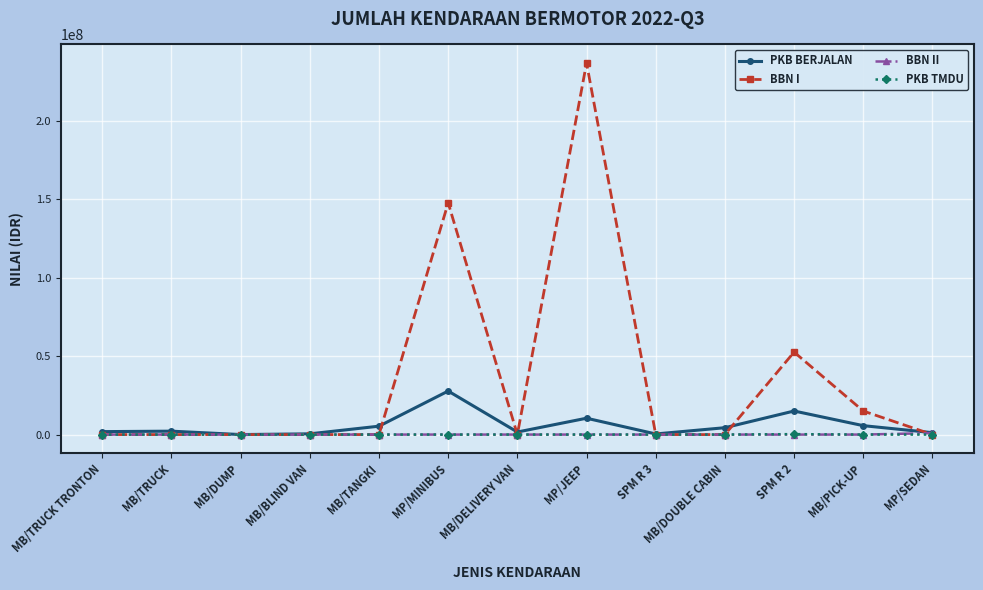

What is the spread (max minus min) of values at MB/TRUCK TRONTON?

1878500